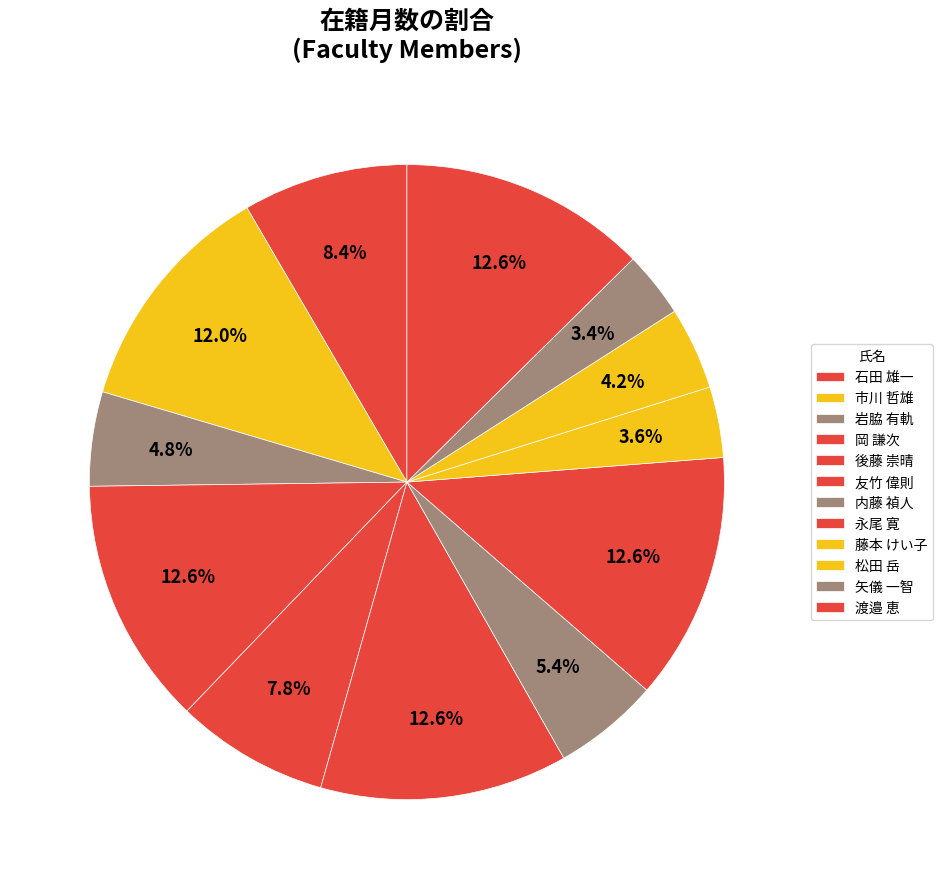

Which slice is the largest?

岡 謙次